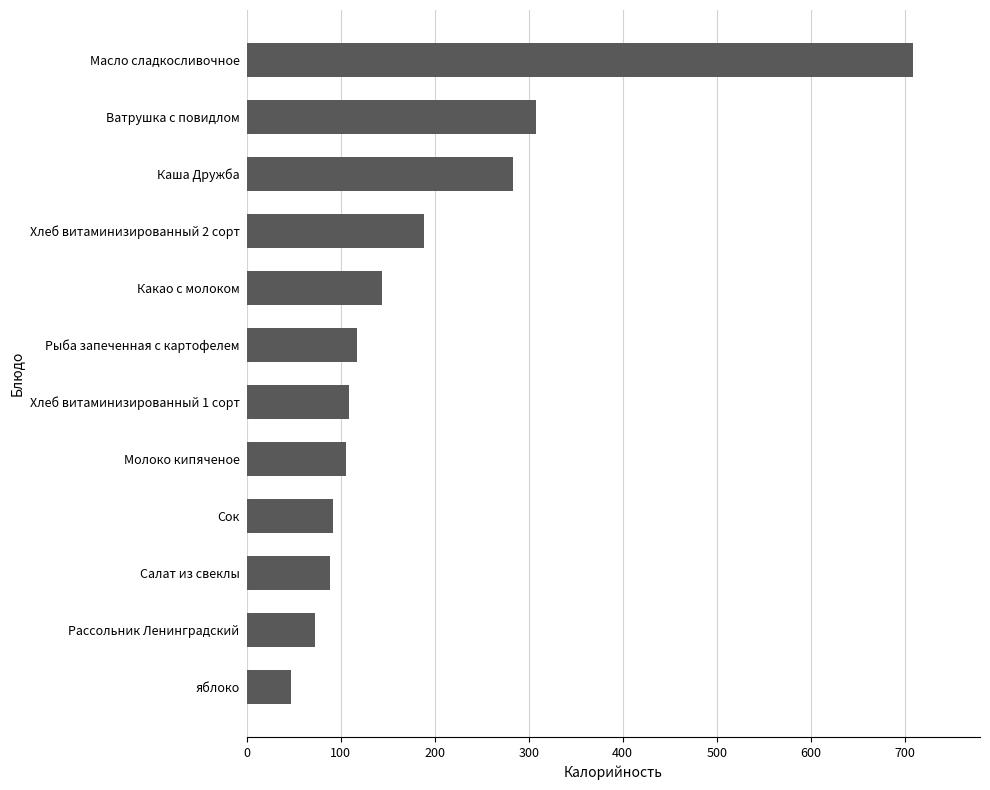

Count the number of data series in this chart.

1